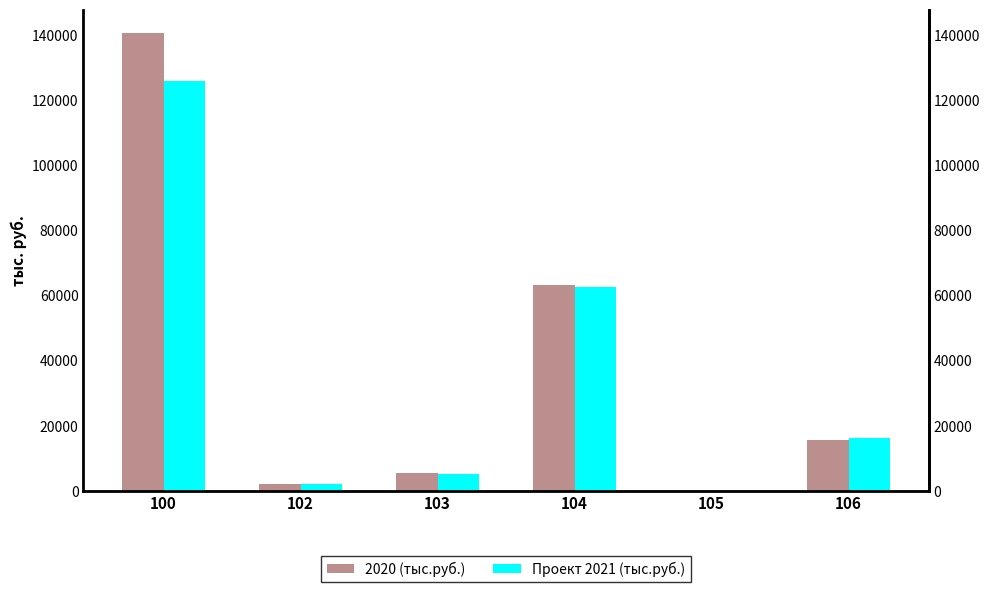

What is the value of the Проект 2021 (тыс.руб.) bar at the 2nd from the left?

2073.8